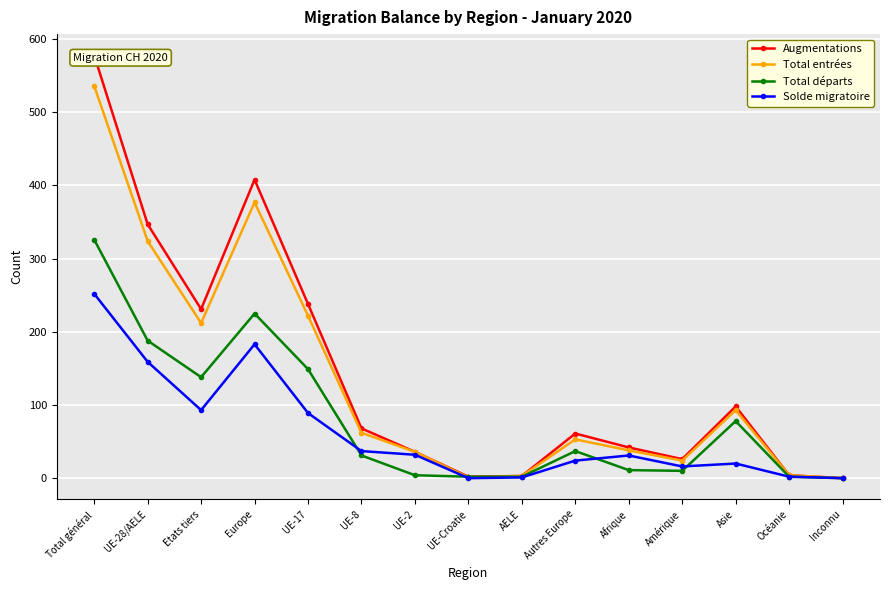

How many data points does each series have?

15